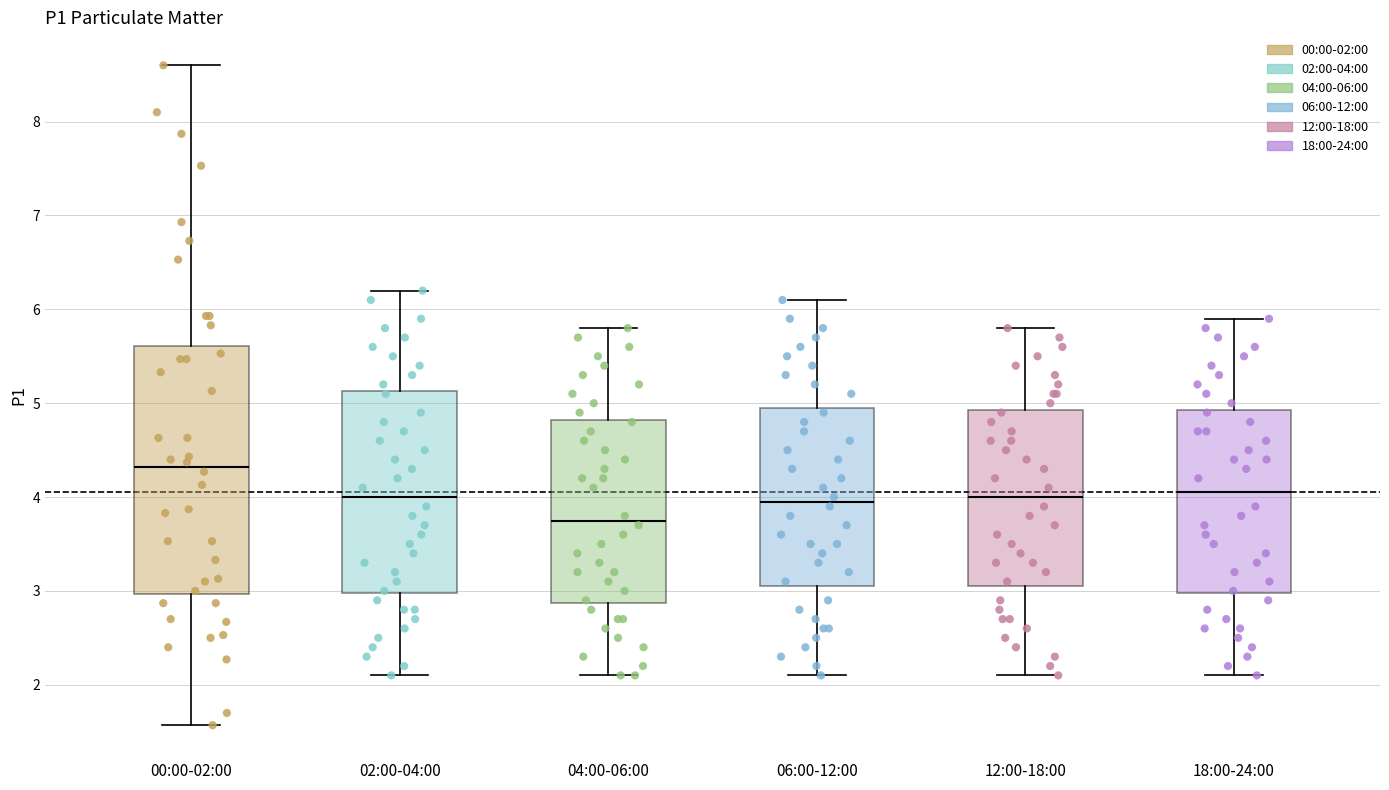

Reading left to right, read every box against the y-axis: the position of its median line, the range the box covers, and the ends of its whiskers. The values are not printed on the chart, so give them approximately, as read against the axis.

00:00-02:00: median 4.3, box 3.0 to 5.6, whiskers 1.6 to 8.6
02:00-04:00: median 4.0, box 3.0 to 5.1, whiskers 2.1 to 6.2
04:00-06:00: median 3.8, box 2.9 to 4.8, whiskers 2.1 to 5.8
06:00-12:00: median 4.0, box 3.1 to 5.0, whiskers 2.1 to 6.1
12:00-18:00: median 4.0, box 3.1 to 4.9, whiskers 2.1 to 5.8
18:00-24:00: median 4.1, box 3.0 to 4.9, whiskers 2.1 to 5.9